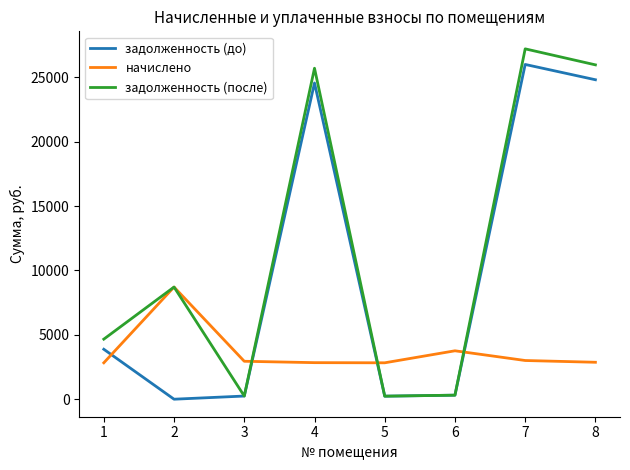

How many values in the задолженность (до) series are below 3878?

4